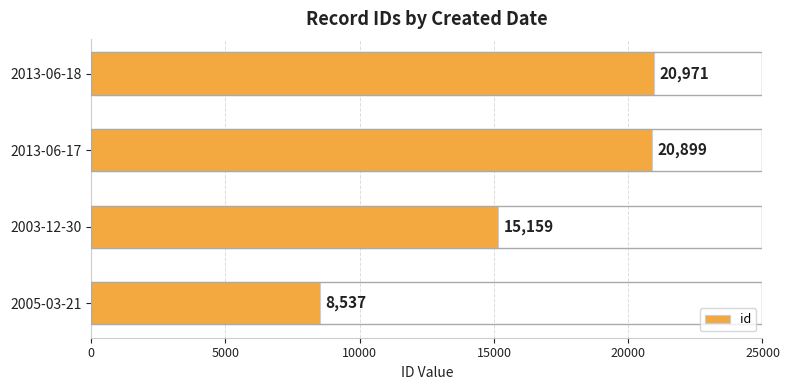

What is the difference between the maximum and second lowest values?

5812